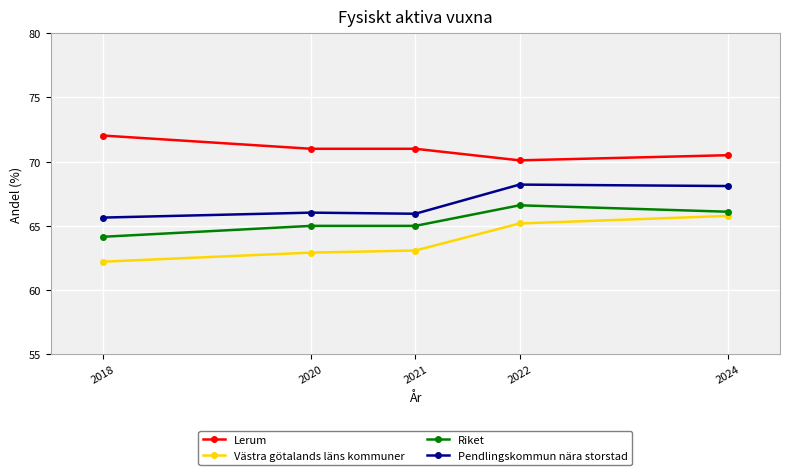

Rank the series by their average value, from lowest to highest.

Västra götalands läns kommuner, Riket, Pendlingskommun nära storstad, Lerum